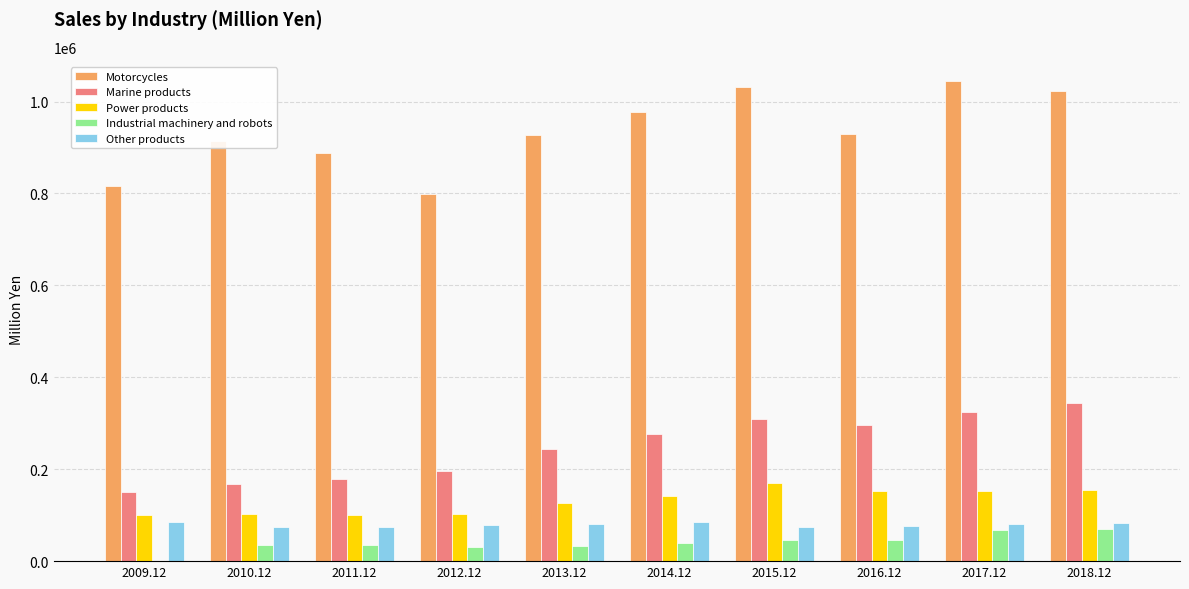

What are all the series names shown in the legend?

Motorcycles, Marine products, Power products, Industrial machinery and robots, Other products